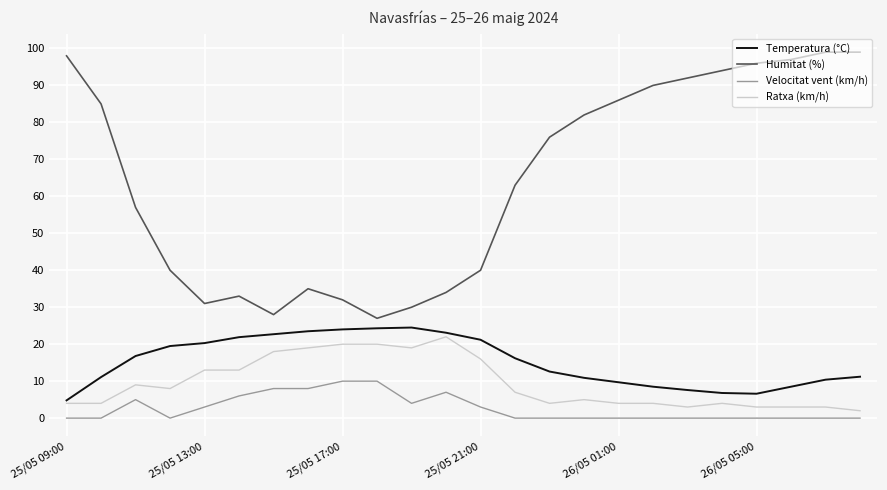

True or false: Temperatura (°C) and Velocitat vent (km/h) cross at least once.

False